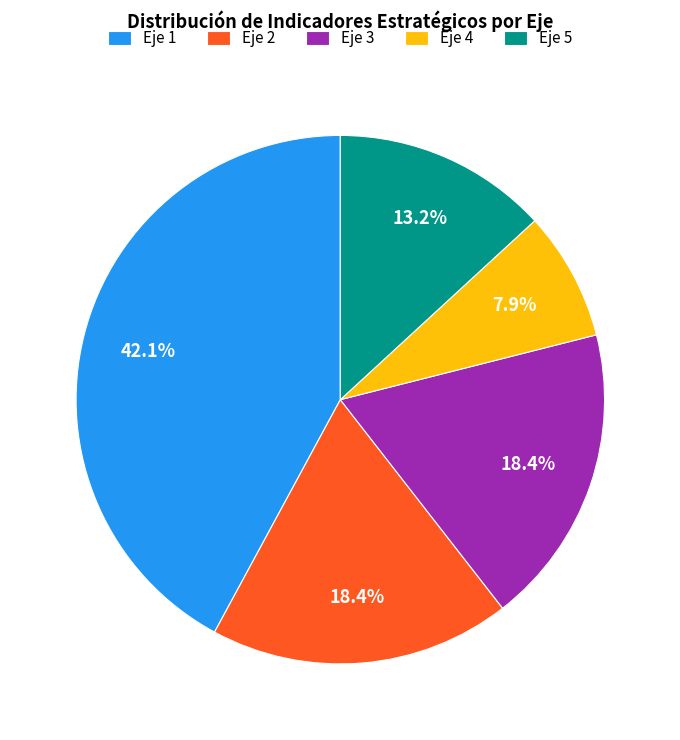

Count the number of slices in the pie.

5